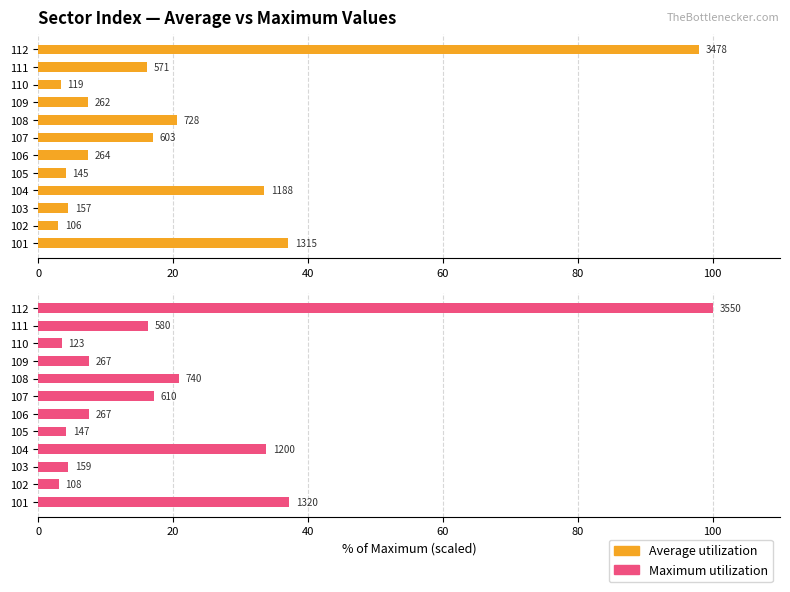

Rank the series by their maximum value, from highest to lowest.

Maximum utilization, Average utilization